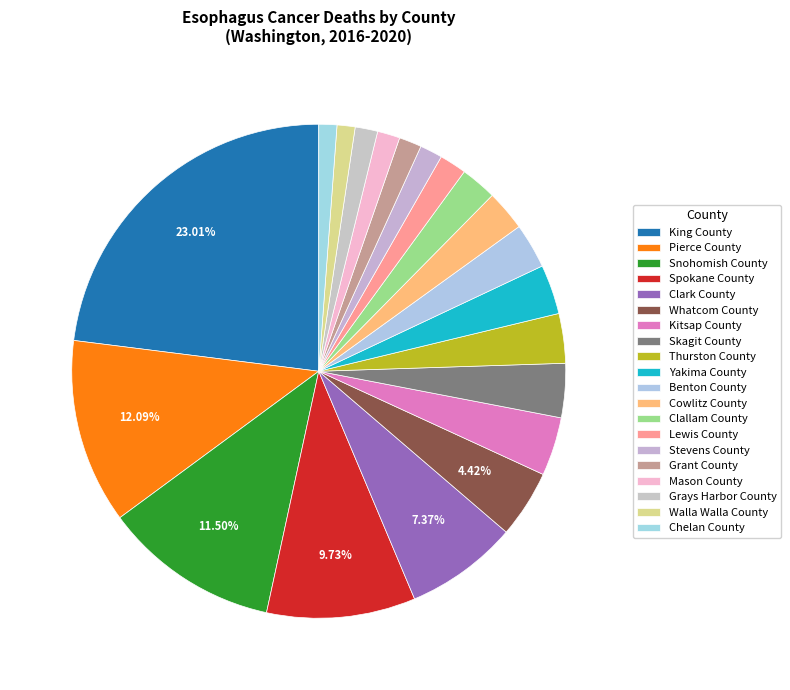

What percentage is the Lewis County slice, to the nearest percent?

2%